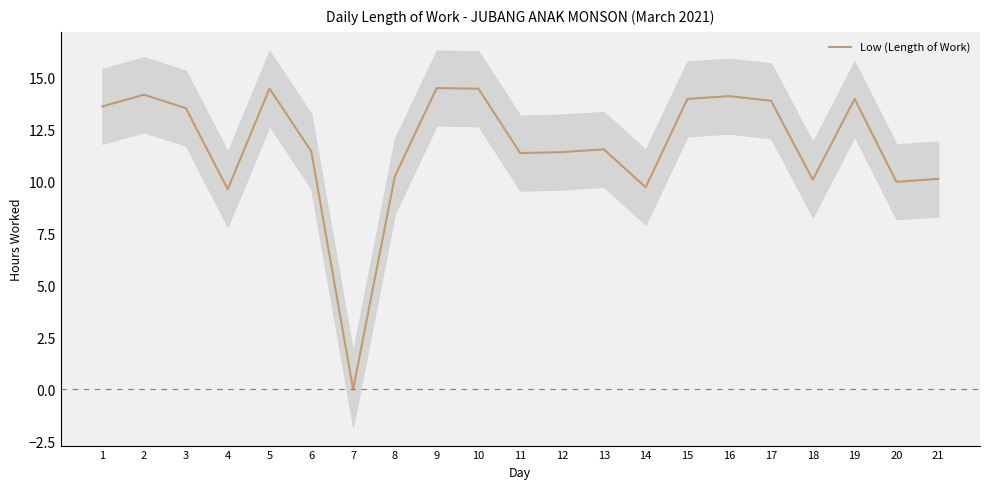

Rank the categories by value from lowest to highest.

7, 4, 14, 20, 18, 21, 8, 11, 12, 6, 13, 3, 1, 17, 15, 19, 16, 2, 10, 5, 9